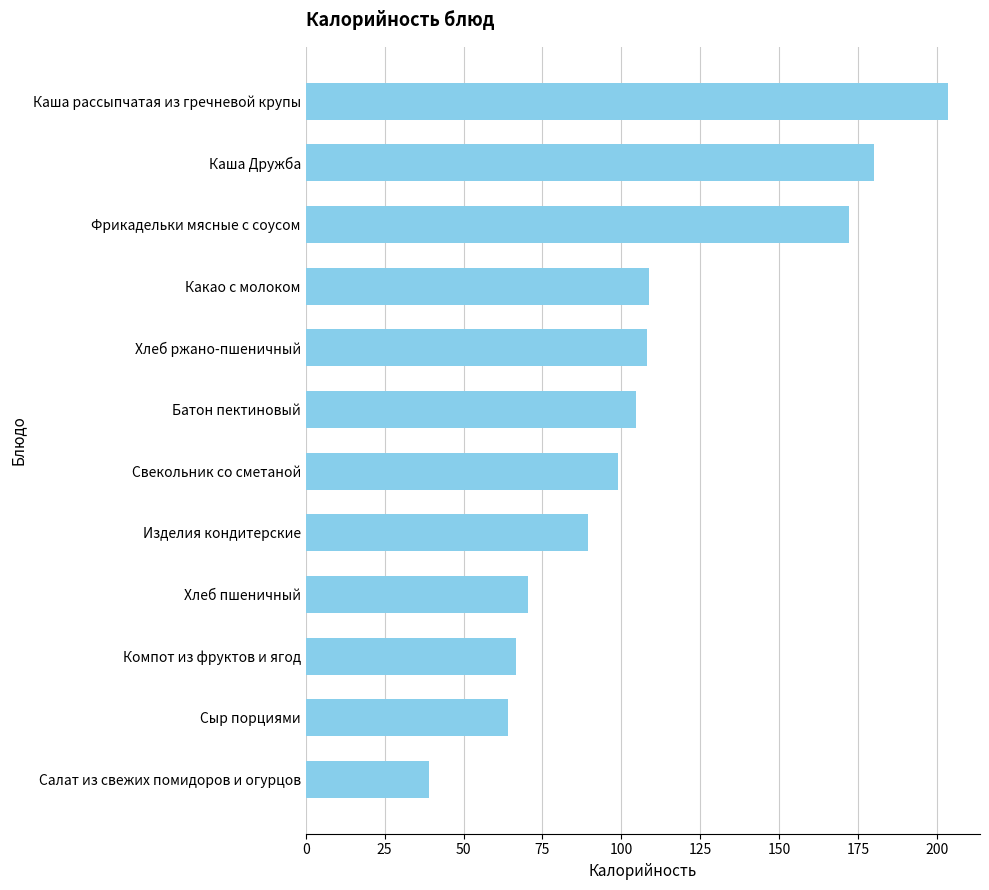

At which category does the chart reach its minimum across all series?

Салат из свежих помидоров и огурцов